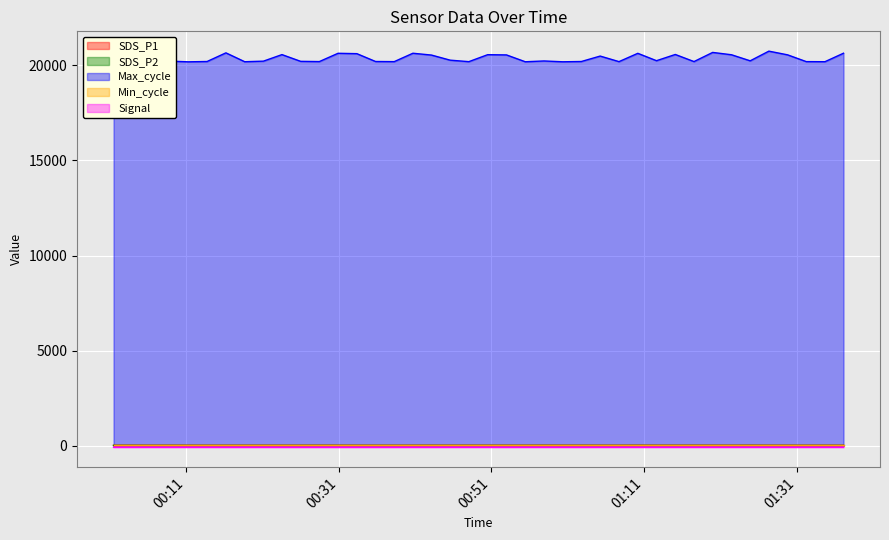

True or false: Signal has a value of -129.9 at 2021/04/25 01:27:22.

False